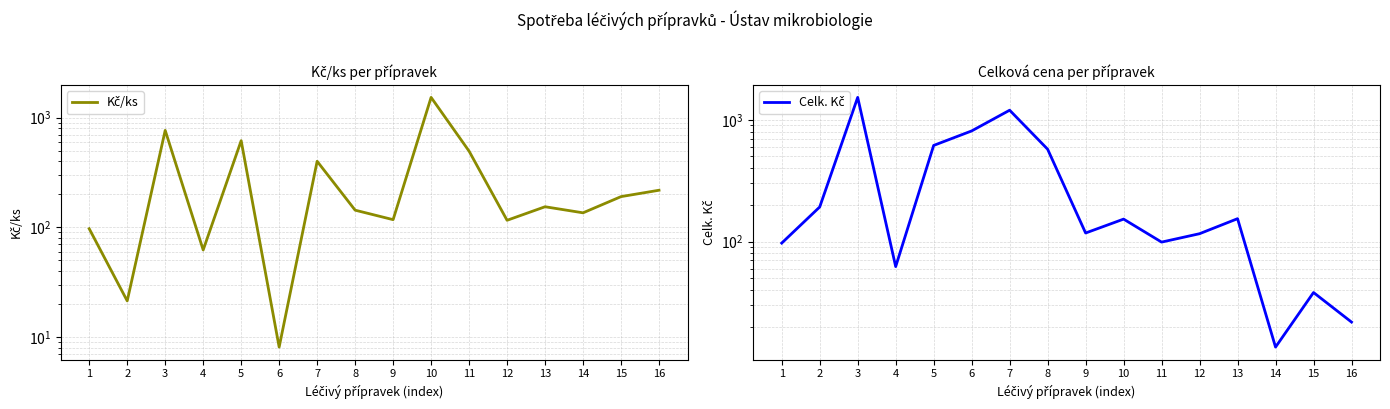

Is it true that Celk. Kč equals 285.3 at 5?

False